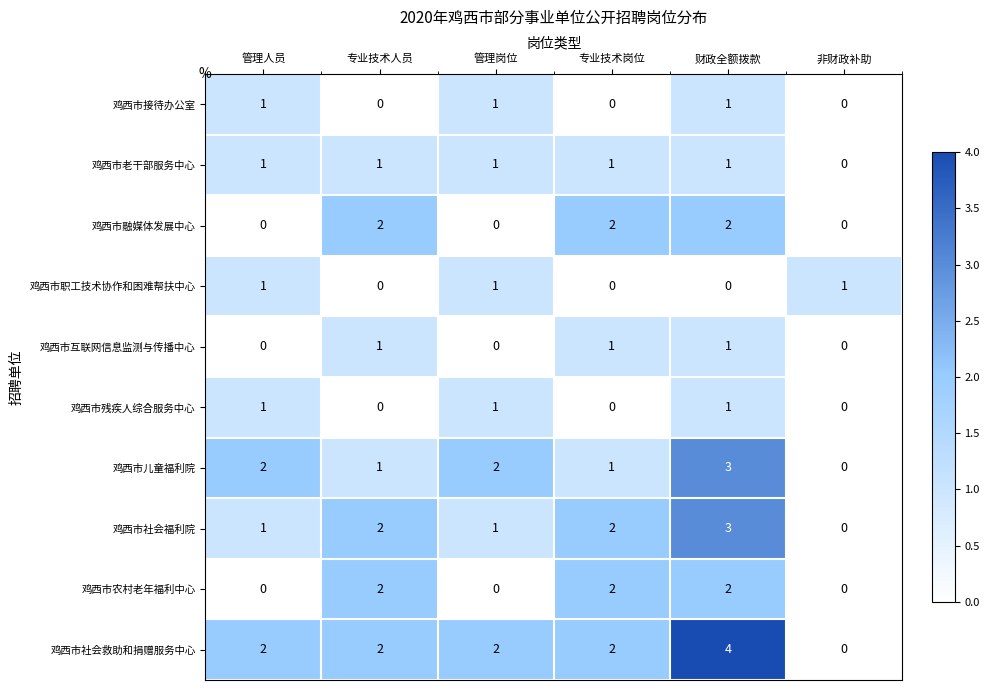

How many 鸡西市职工技术协作和困难帮扶中心 values are between 0 and 1?

6